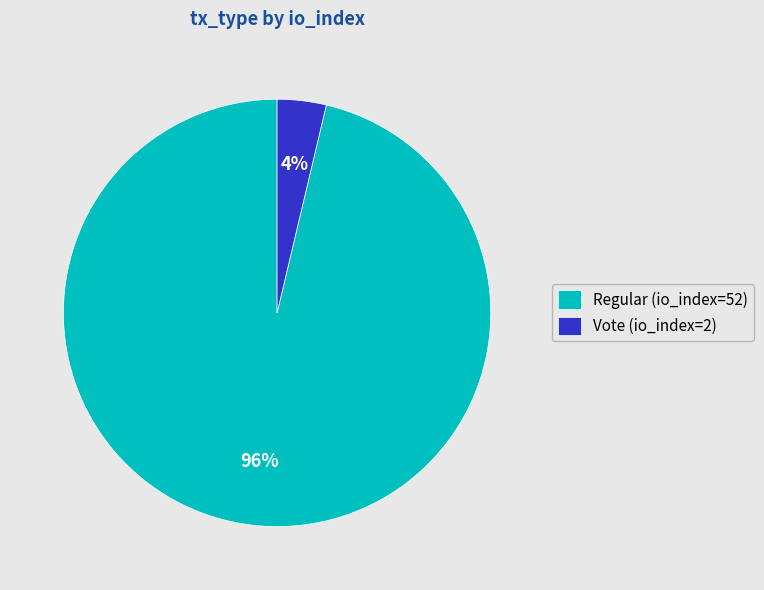

Which category accounts for the majority?

Regular (io_index=52)